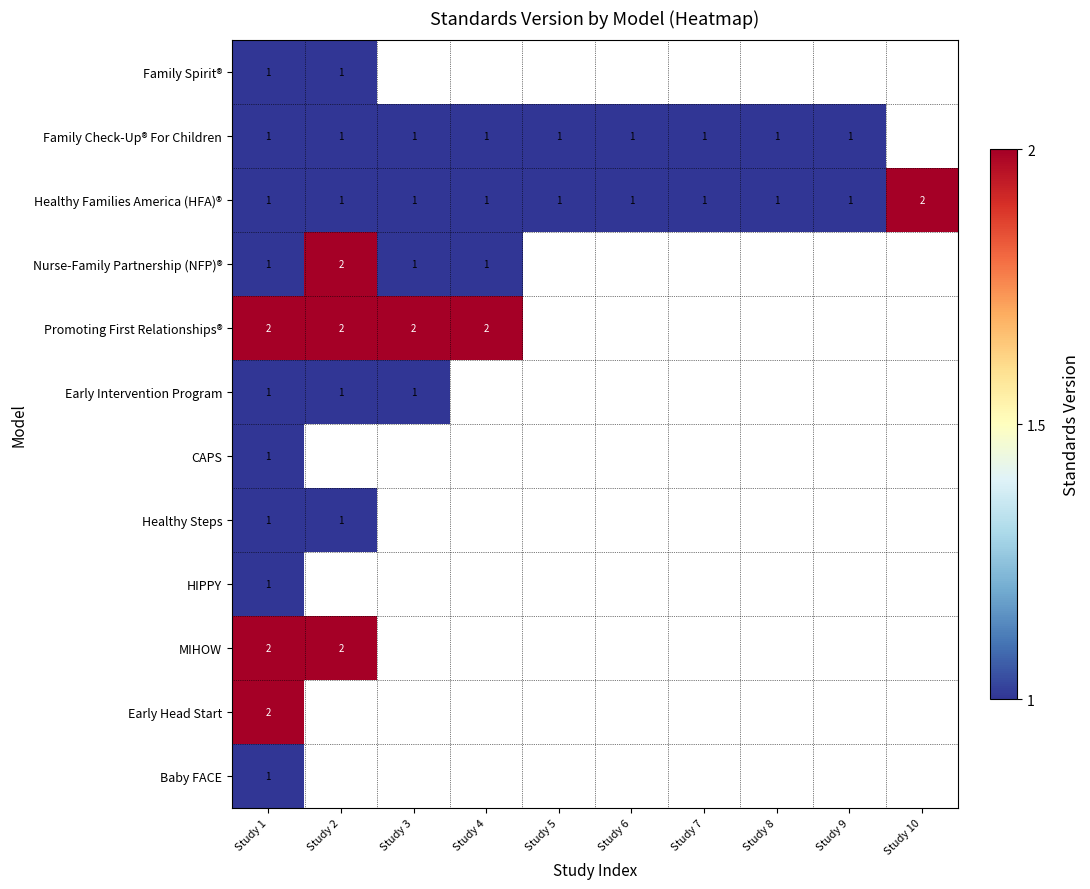

The value of Nurse-Family Partnership (NFP)® at Study 4 is 0. True or false?

False